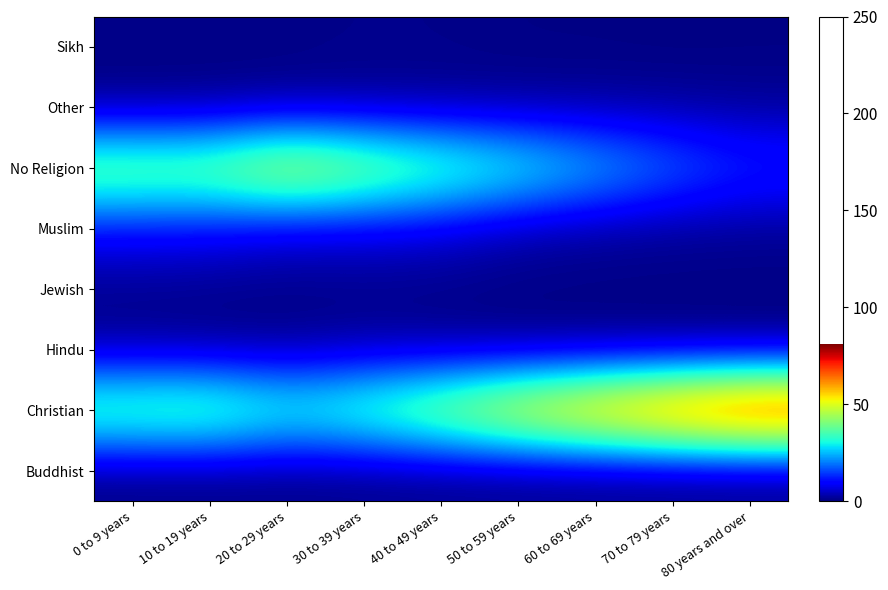

List the series in order of their peak value, highest first.

Christian, No Religion, Muslim, Hindu, Other, Sikh, Jewish, Buddhist